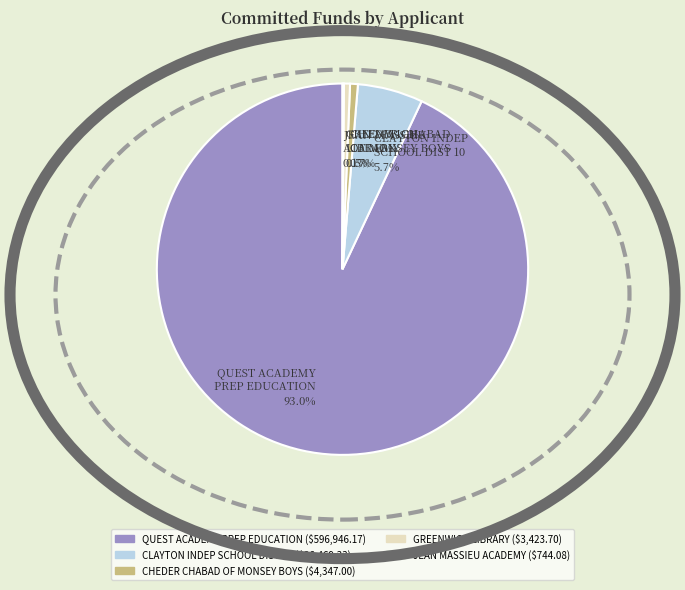

To the nearest percent, what is the average slice percentage?

20%